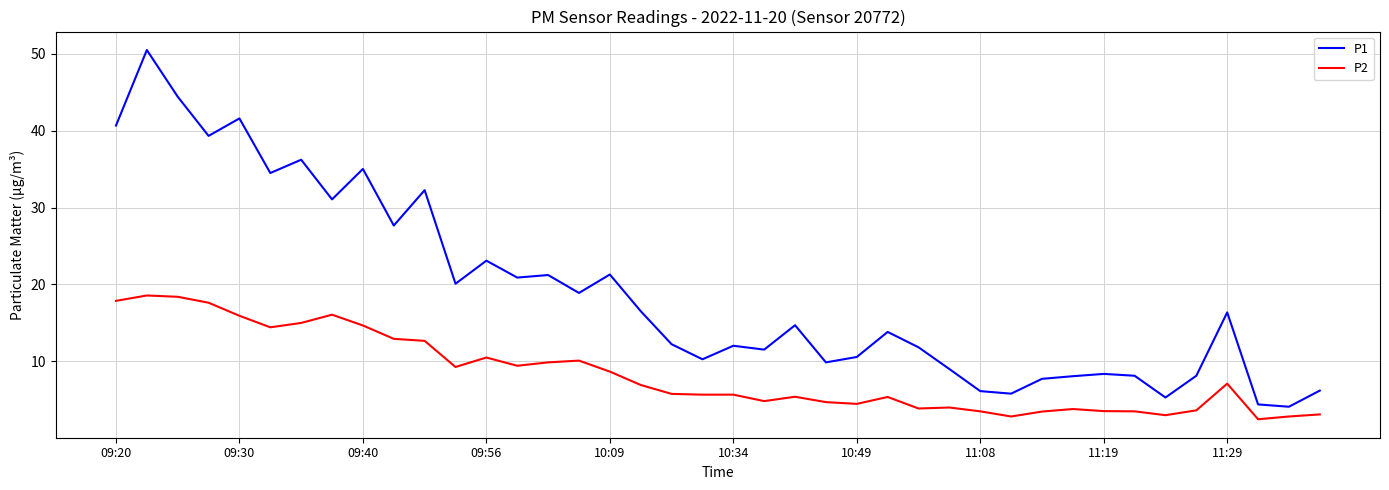

Rank the series by their maximum value, from highest to lowest.

P1, P2